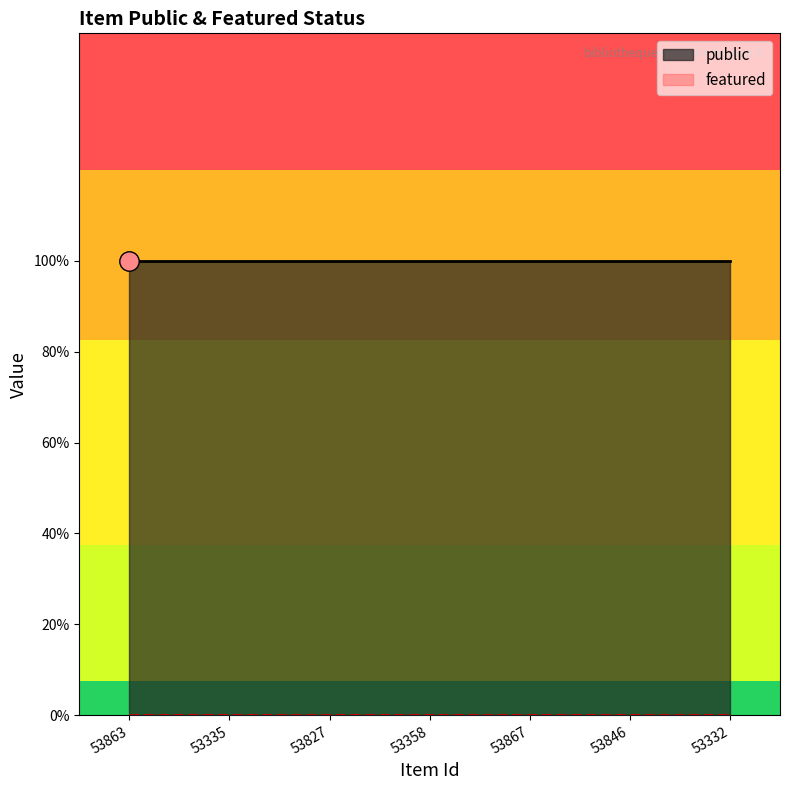

True or false: featured and public intersect in this chart.

False